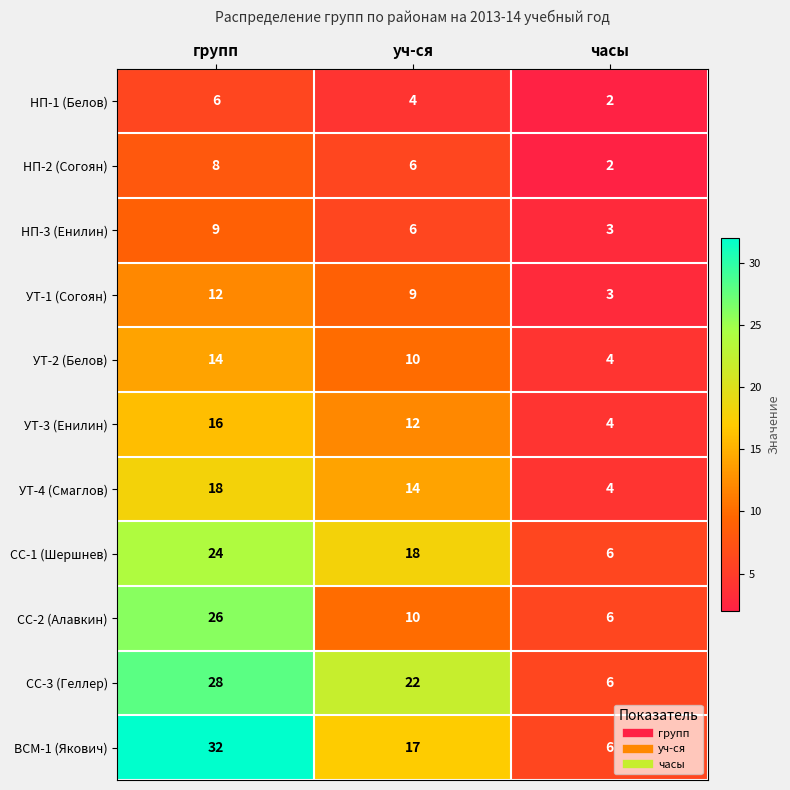

Is it true that СС-1 (Шершнев) equals 8 at часы?

False